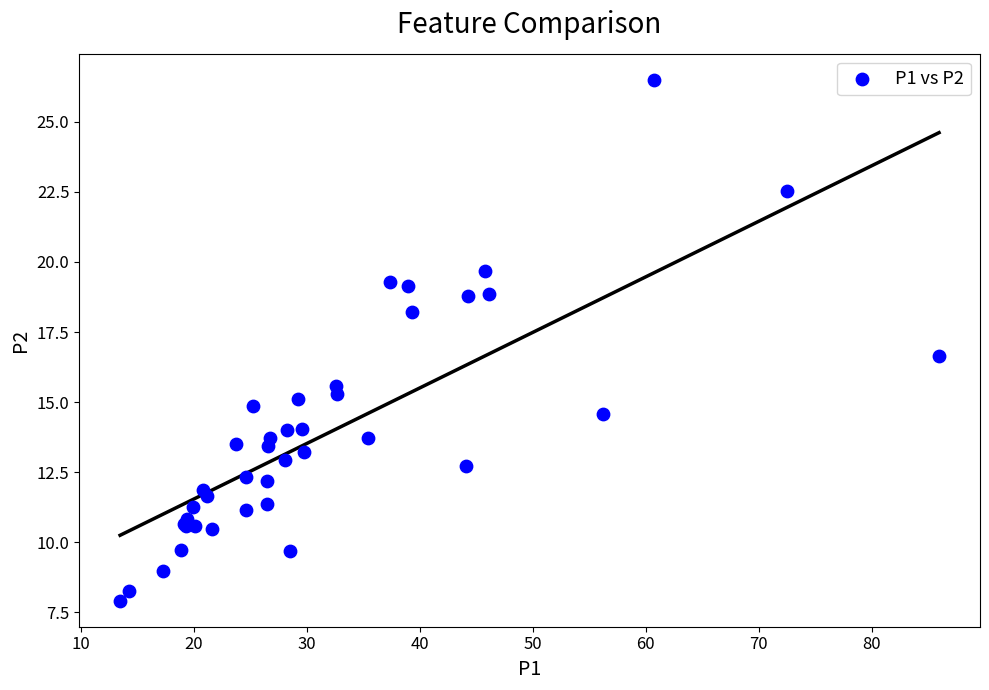

What Y value in the scatter plot is closest to 17?

16.6